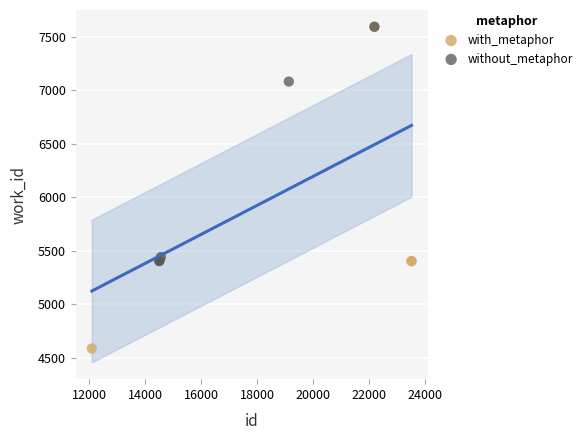

Which series contains the lowest Y value?

with_metaphor